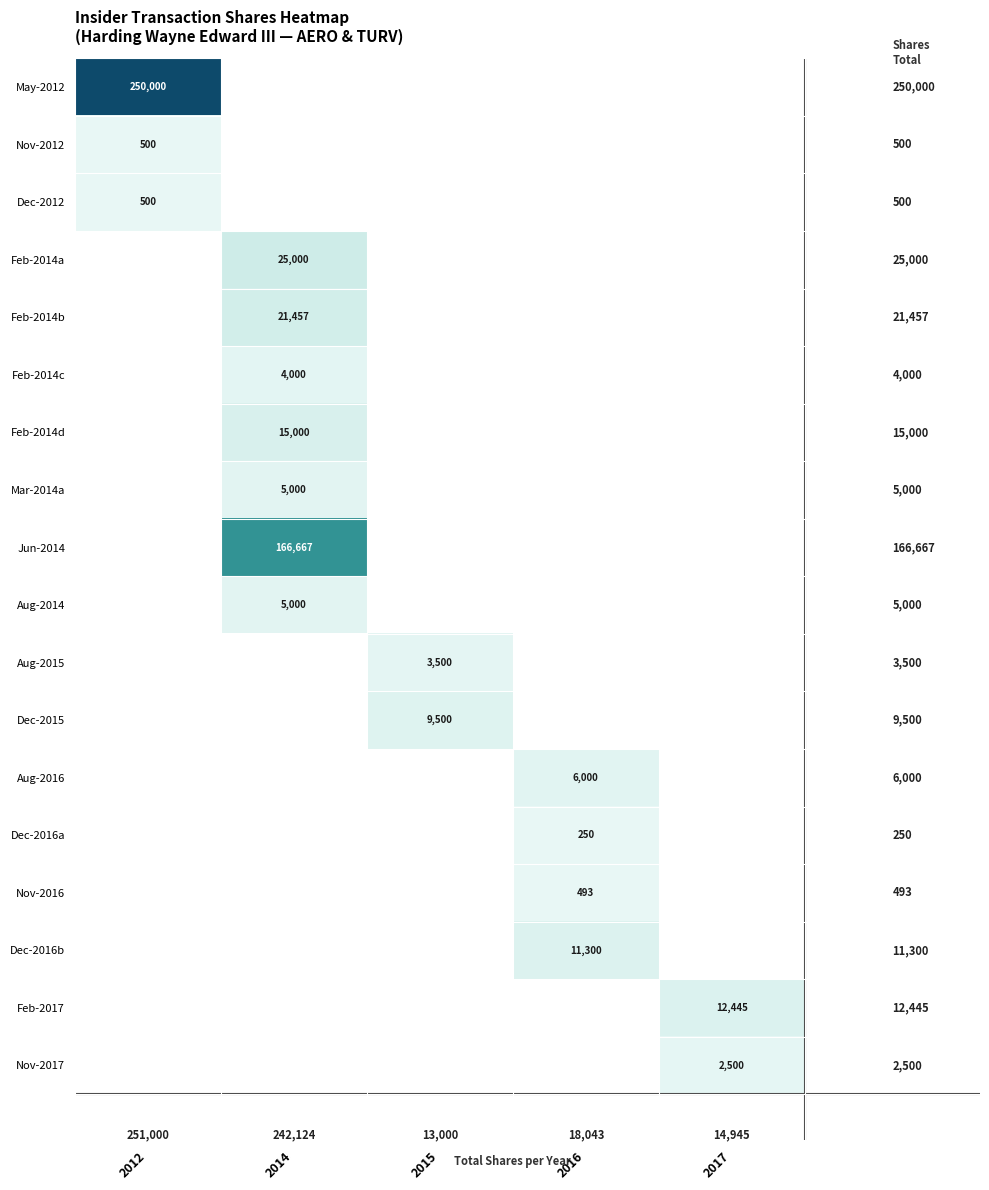

The value of Dec-2012 at 2012 is 500. True or false?

True